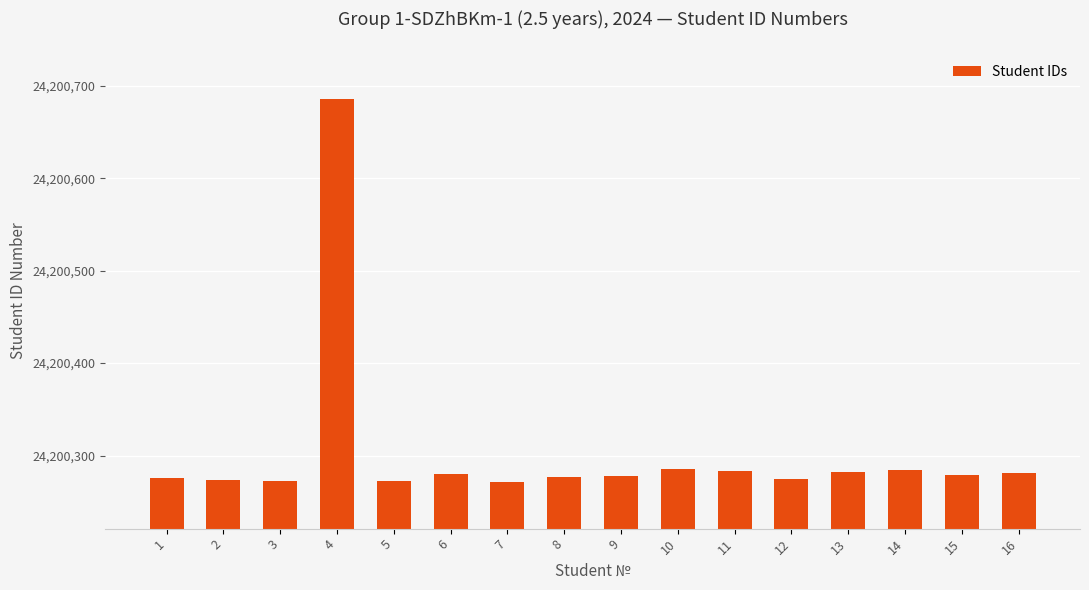

What is the value of the 3rd bar from the left?

24200273